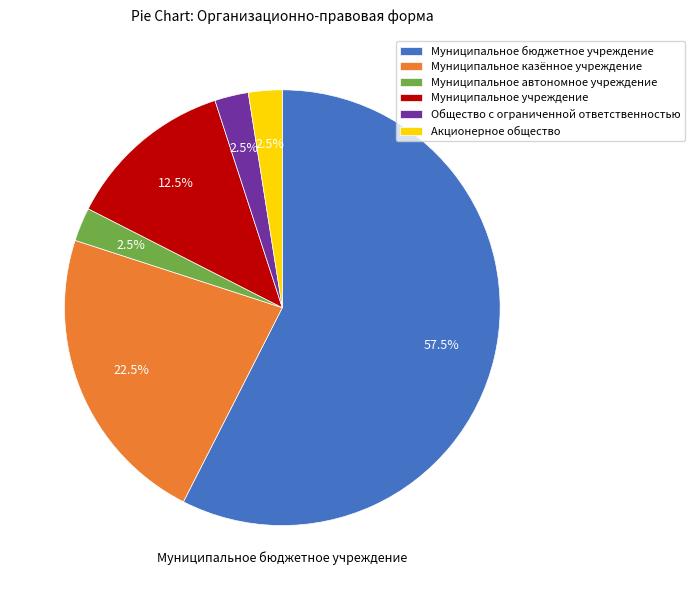

How many segments does this pie chart have?

6